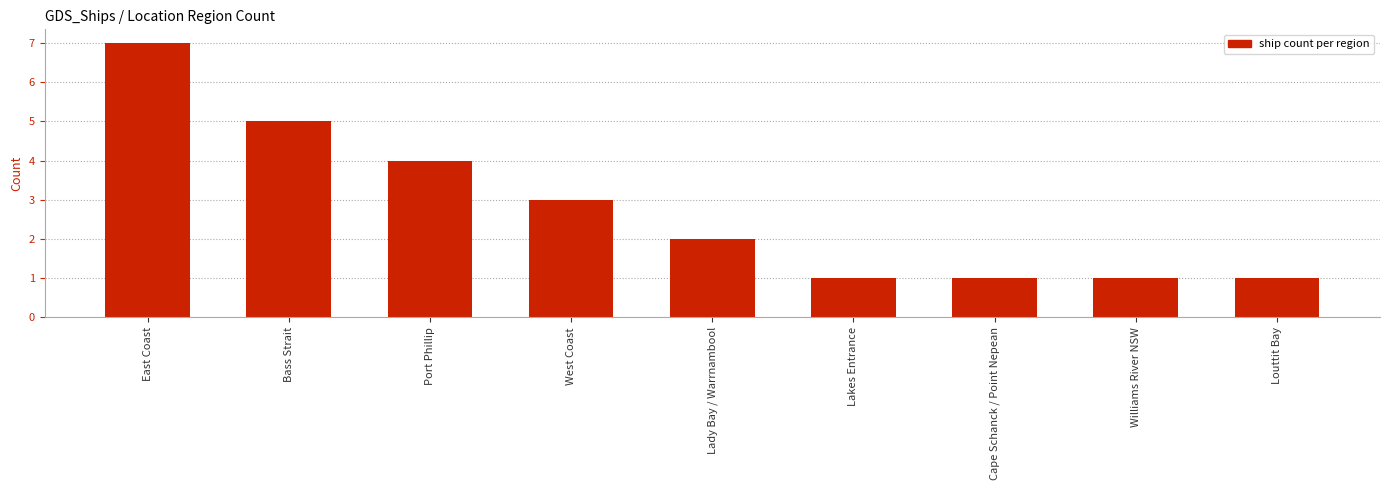

What position from the left is Lady Bay / Warrnambool?

5